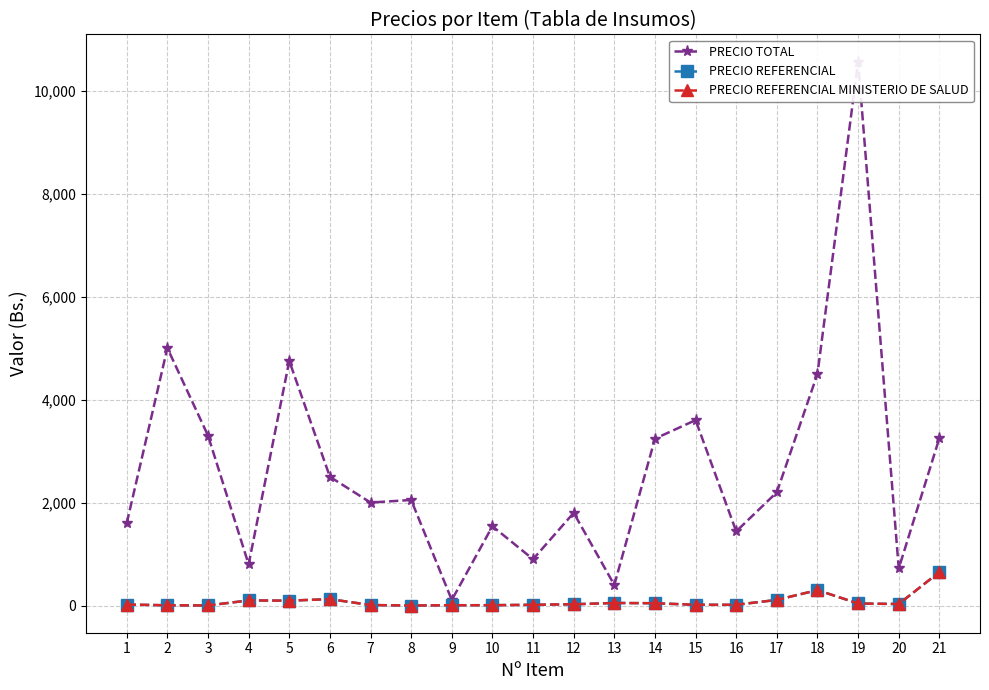

Which category has the highest value in the PRECIO REFERENCIAL series?

21